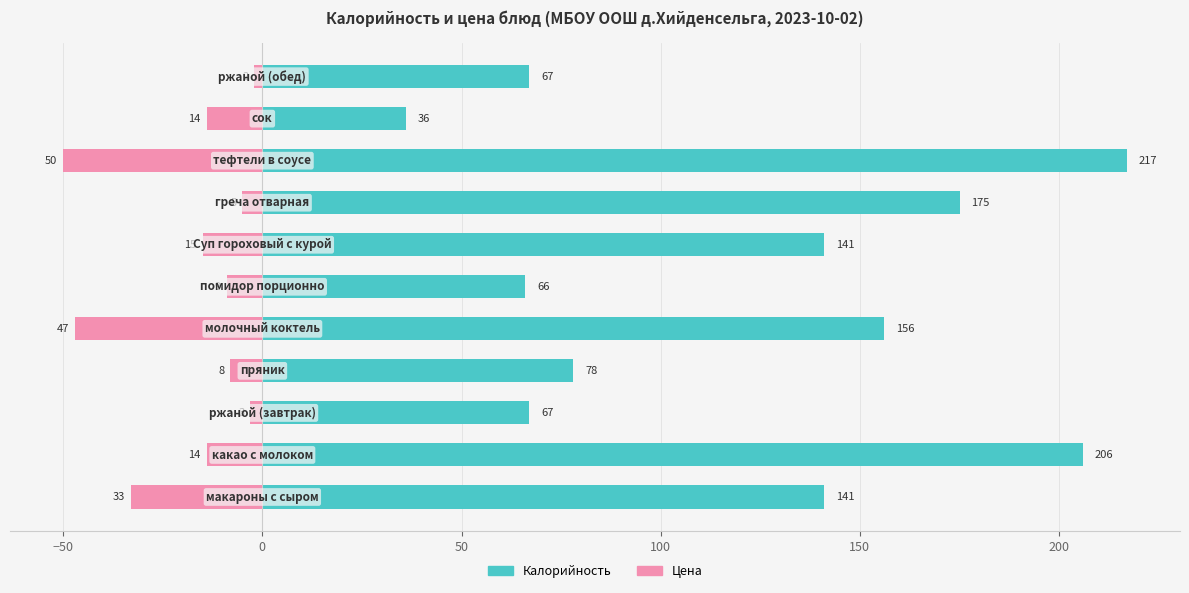

How many bars are there in total?

22